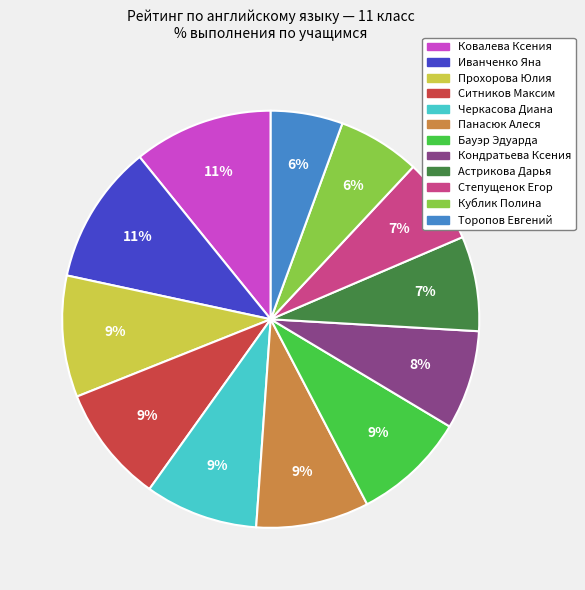

True or false: Ситников Максим accounts for 9% of the total.

True